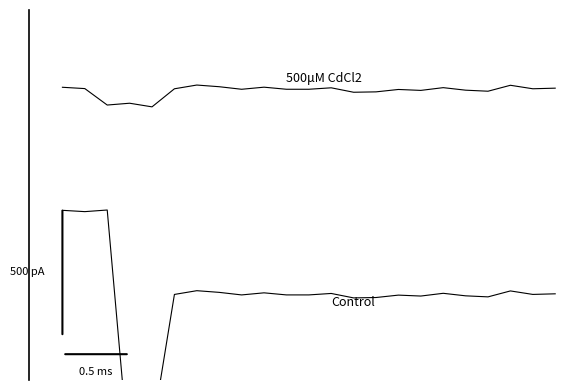

Rank the categories by Control value from highest to lowest.

2, 0, 1, 6, 20, 7, 9, 17, 12, 22, 21, 5, 10, 11, 8, 15, 18, 16, 19, 14, 13, 4, 3